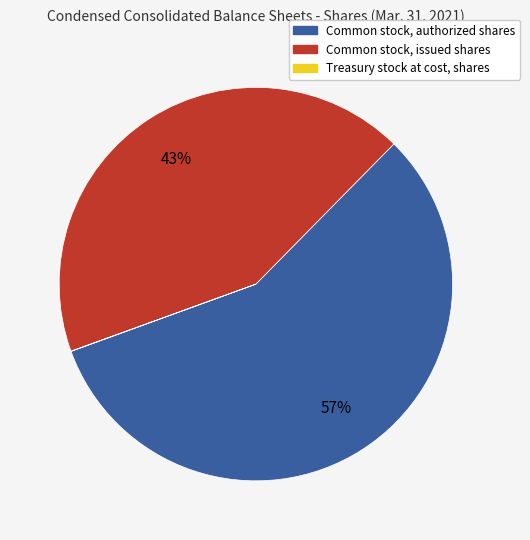

Which has a higher value, Common stock, issued shares or Common stock, authorized shares?

Common stock, authorized shares